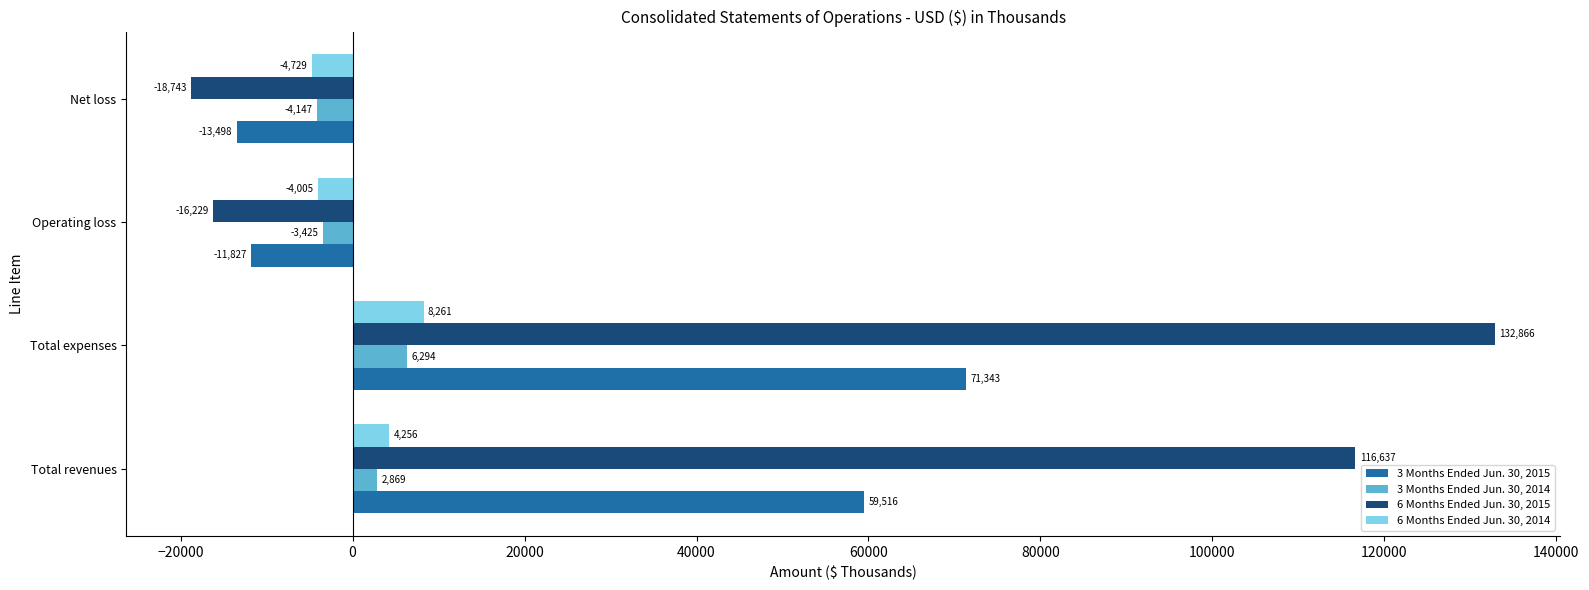

How many data points does each series have?

4